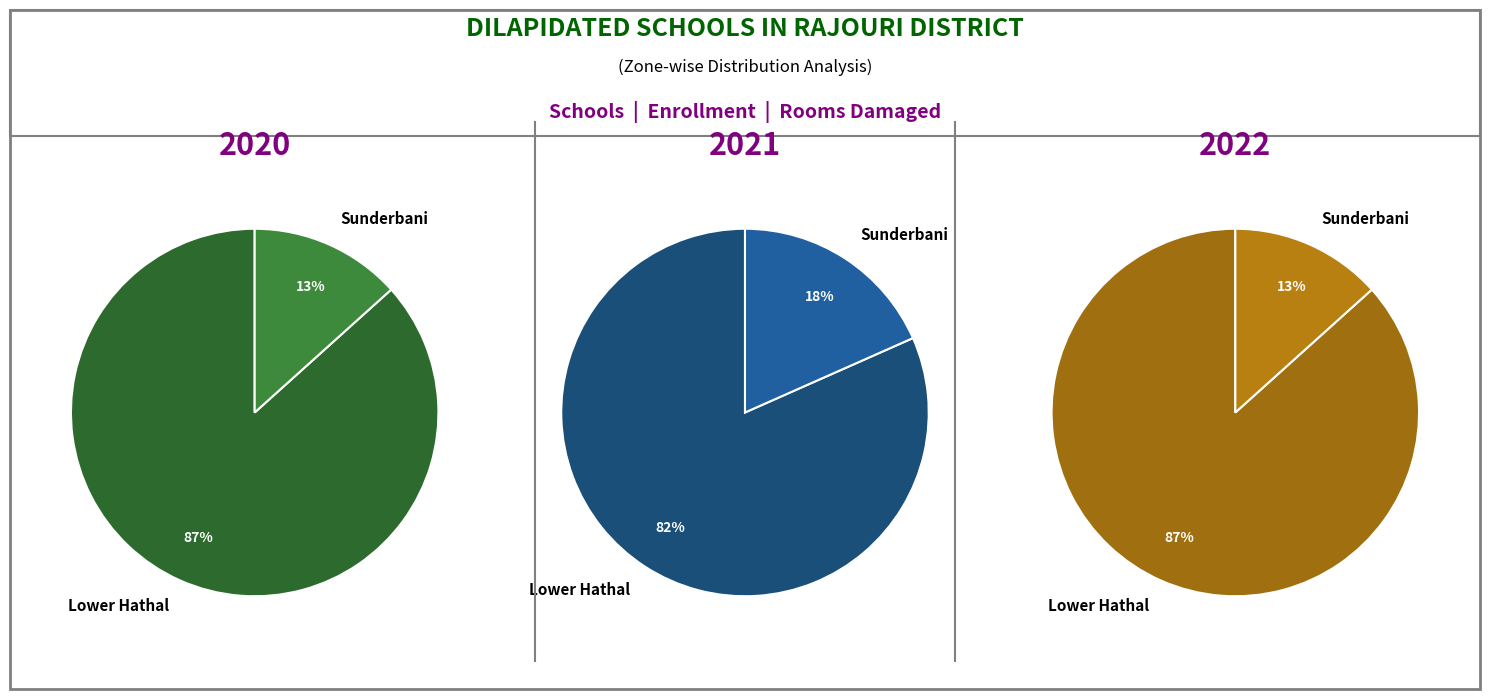

Rank the categories by value from highest to lowest.

Lower Hathal, Sunderbani